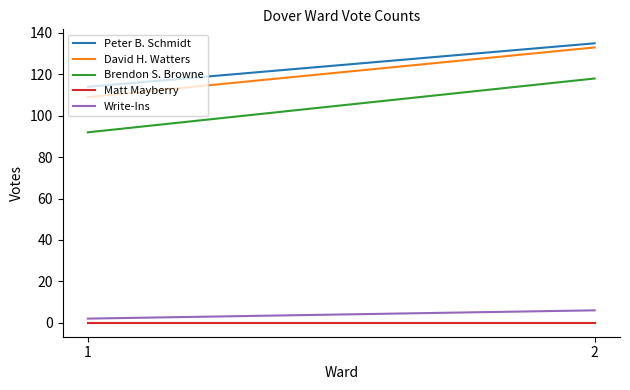

List the series in order of their peak value, highest first.

Peter B. Schmidt, David H. Watters, Brendon S. Browne, Write-Ins, Matt Mayberry